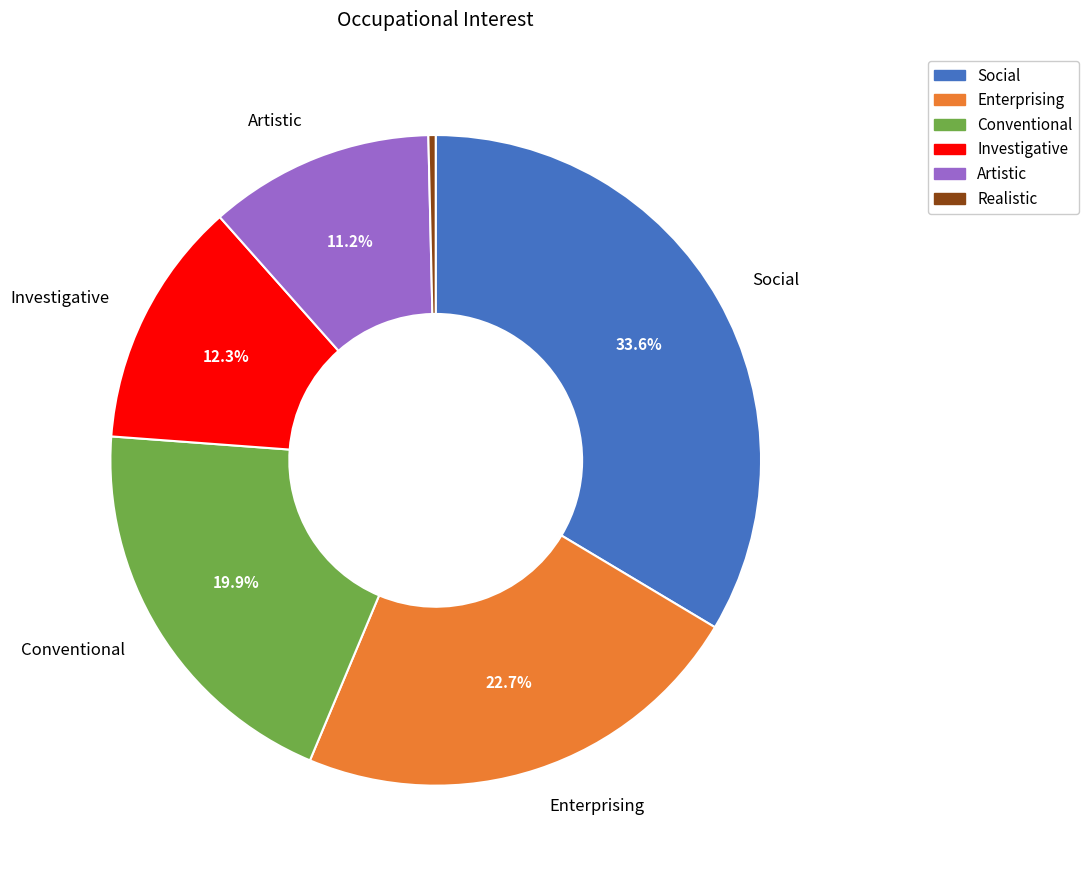

Do Realistic and Social together represent more than half of the pie?

No